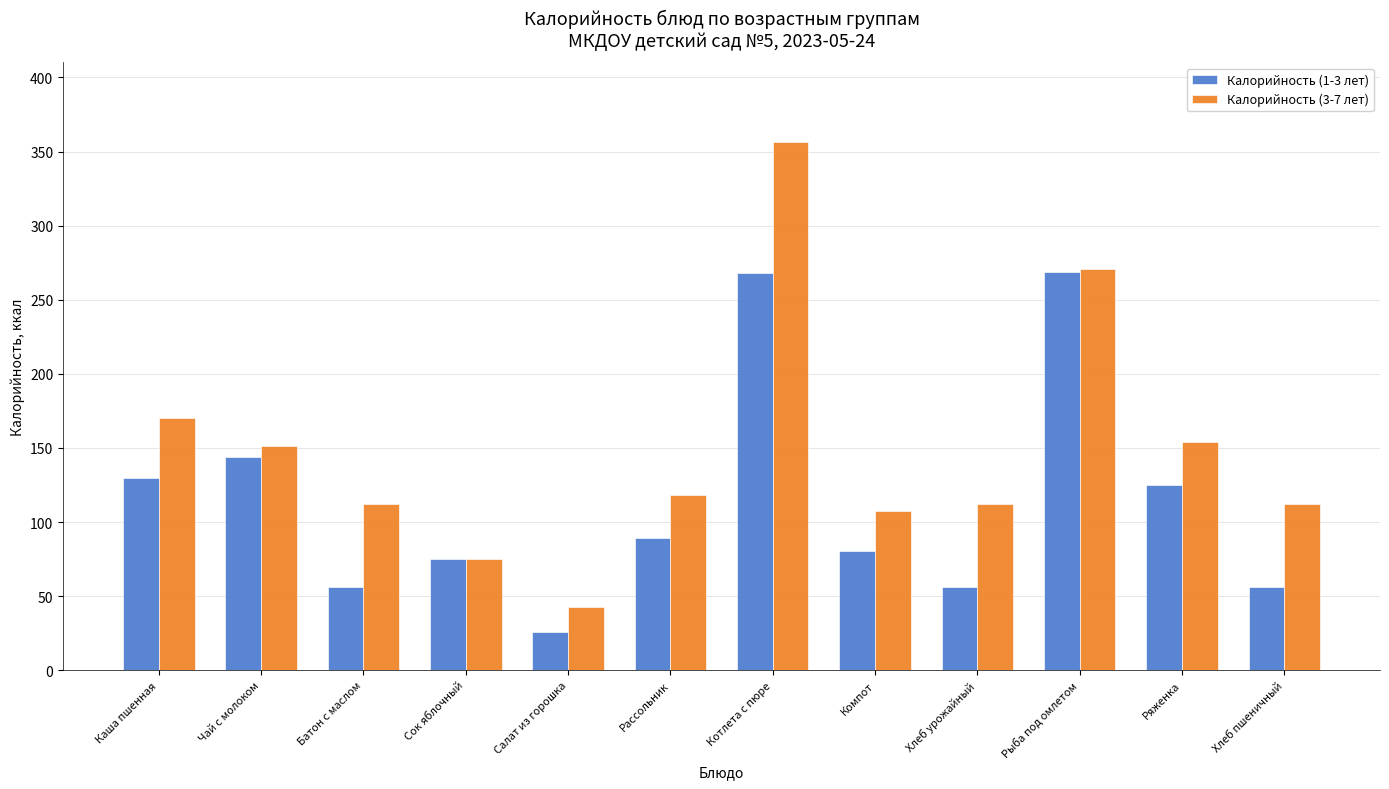

What is the label of the 3rd bar from the left?

Батон с маслом